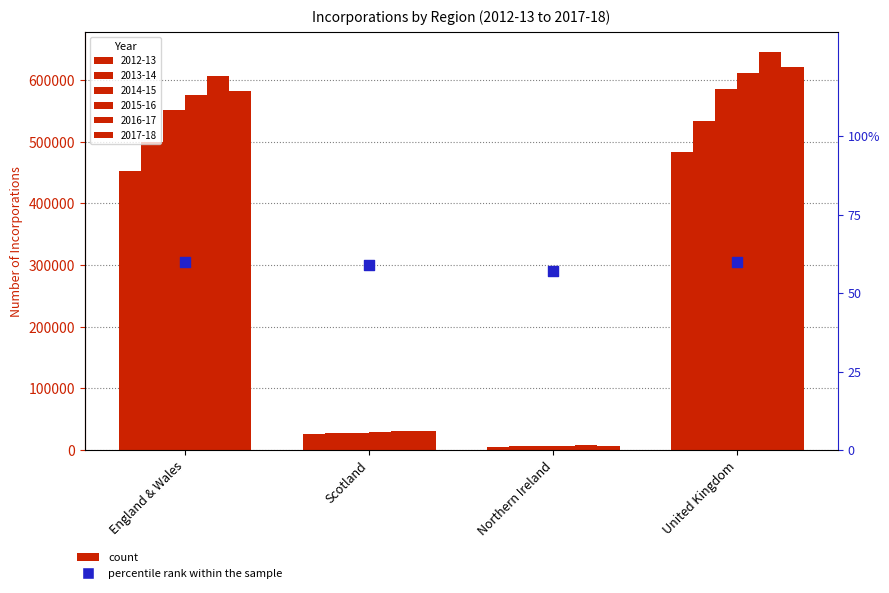

Which has a higher value, Northern Ireland or United Kingdom?

United Kingdom